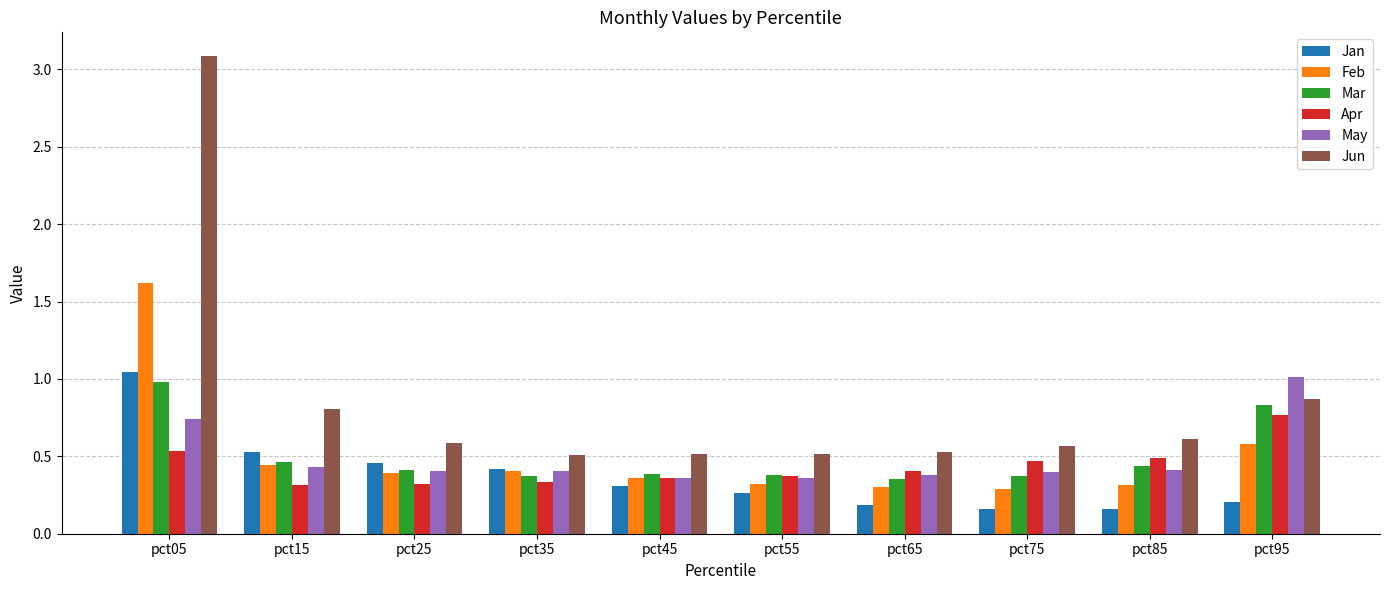

What is the difference between the maximum and minimum values in the Feb series?

1.3